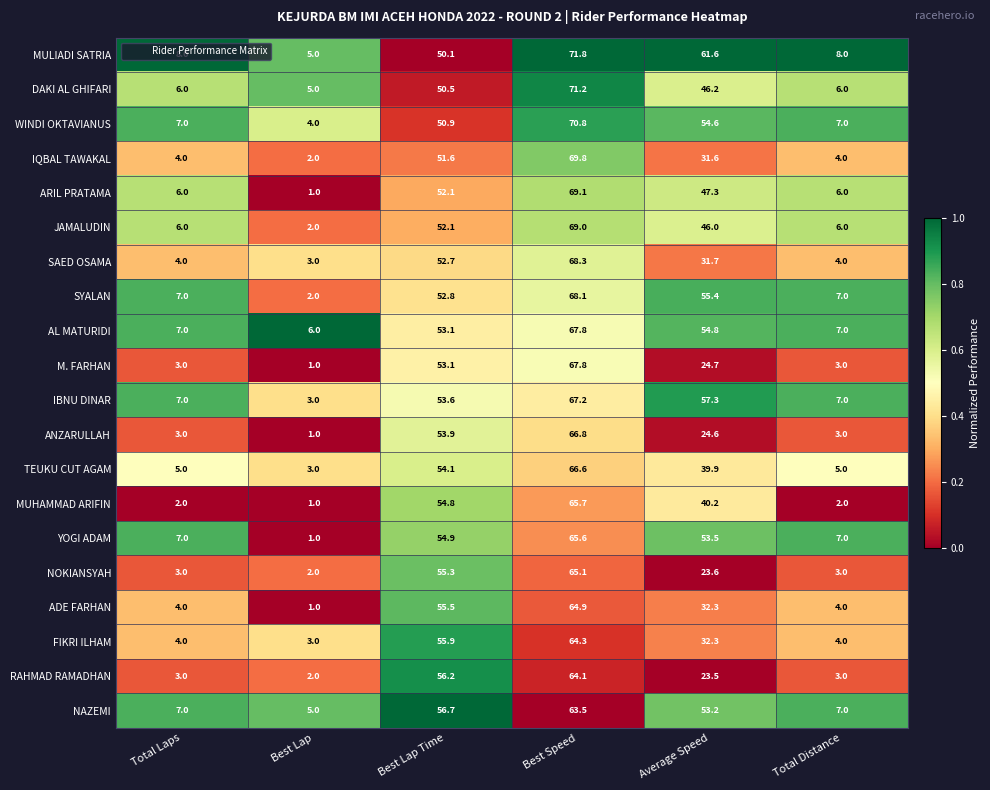

How many data points does each series have?

6